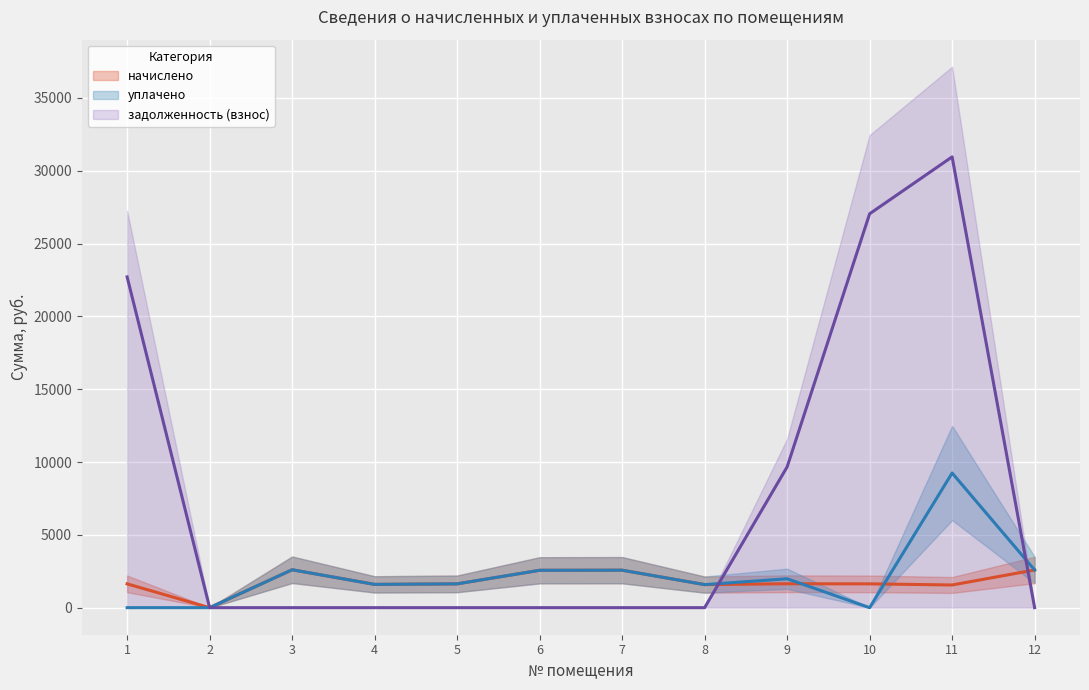

Rank the categories by начислено value from highest to lowest.

3, 12, 7, 6, 9, 1, 5, 10, 4, 8, 11, 2